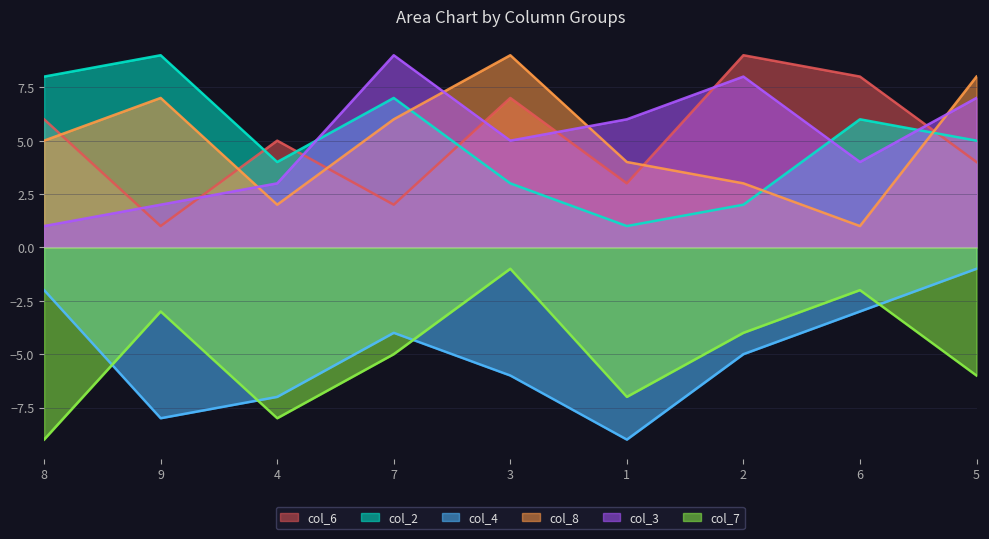

What is the difference between the maximum and minimum values in the col_6 series?

8